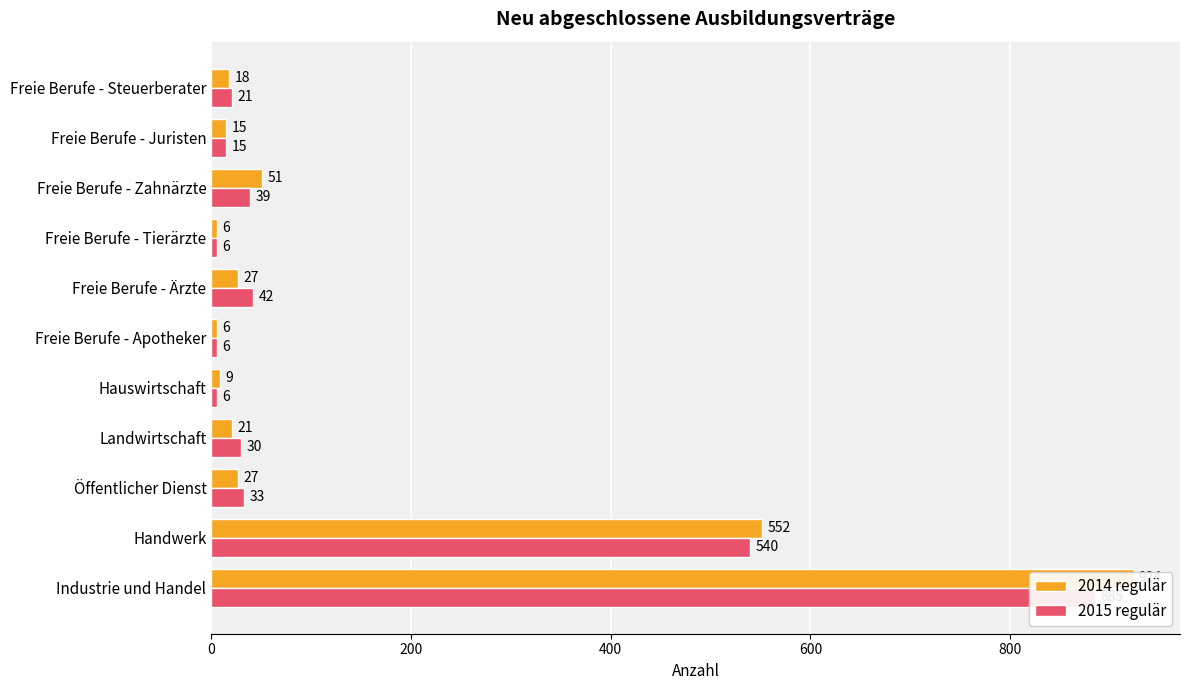

Reading left to right, transcribe all the data shown in this chart.

2014 regulär: 924	552	27	21	9	6	27	6	51	15	18
2015 regulär: 885	540	33	30	6	6	42	6	39	15	21